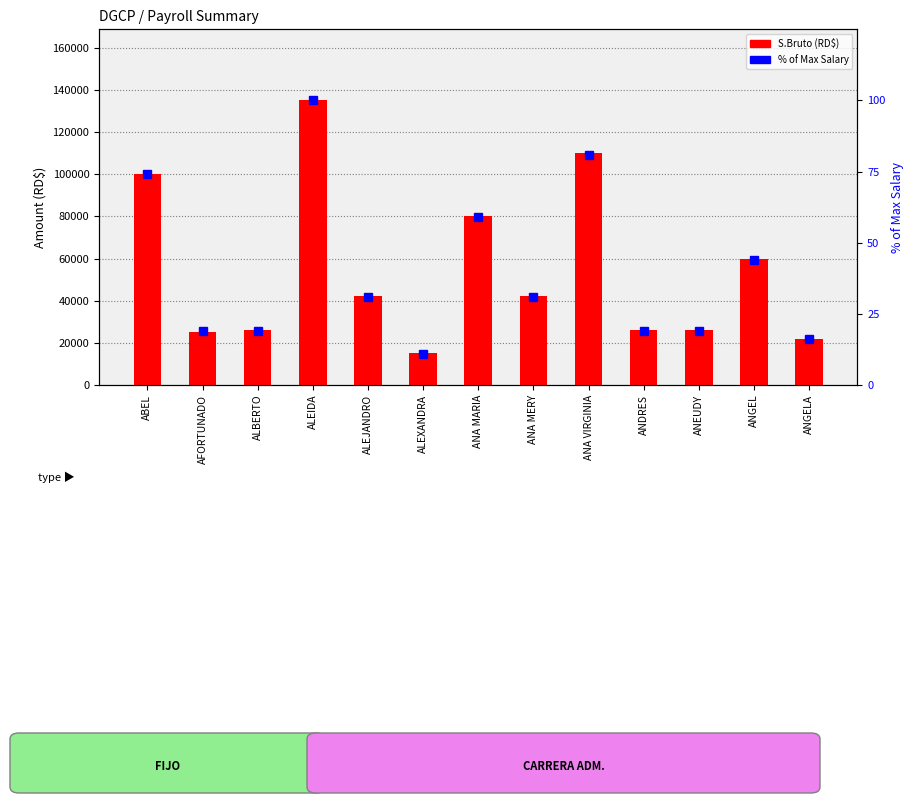

What is the sum of the S.Bruto (RD$) values at ALEJANDRO and ANGEL?

102000